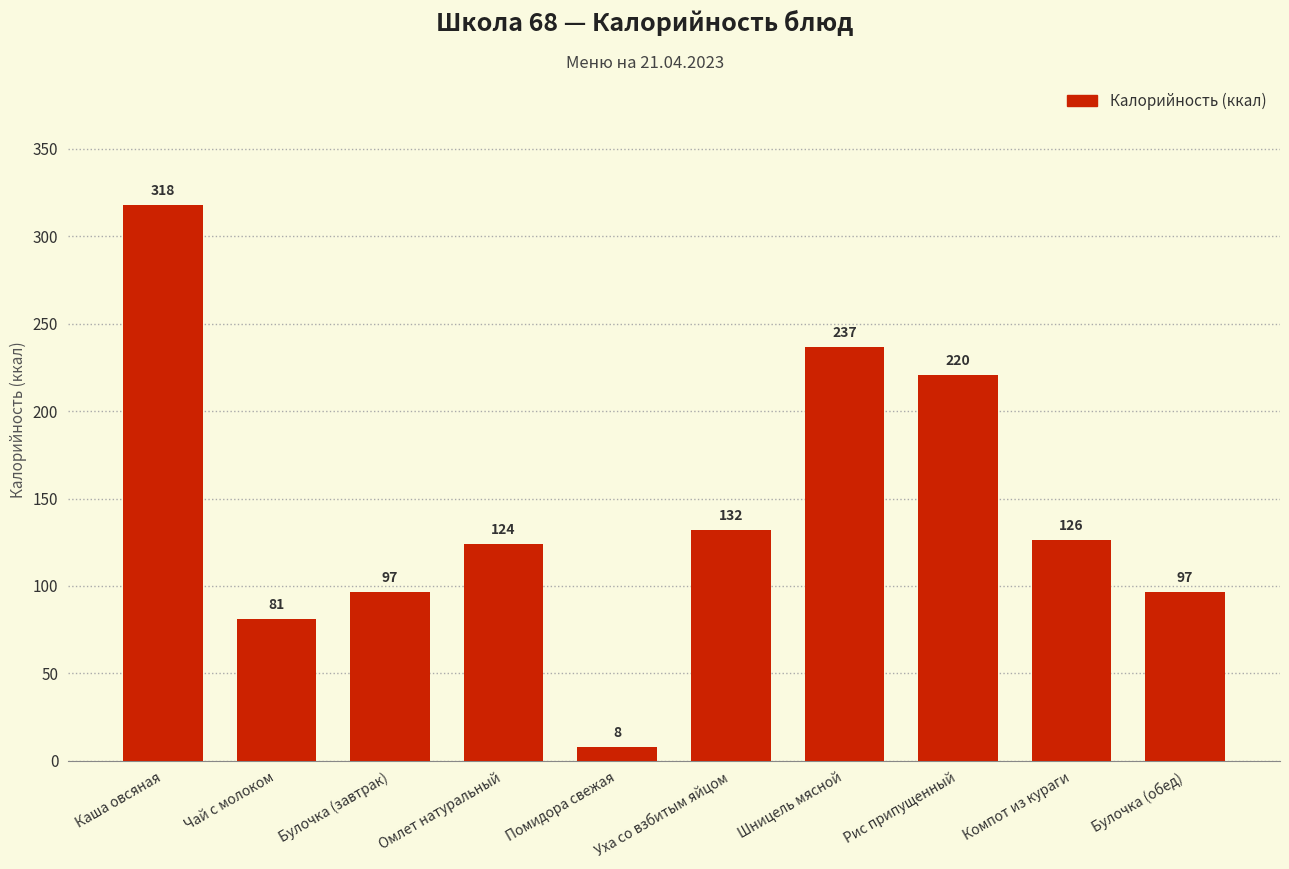

What is the ratio of the value at Уха со взбитым яйцом to the value at Чай с молоком?

1.6